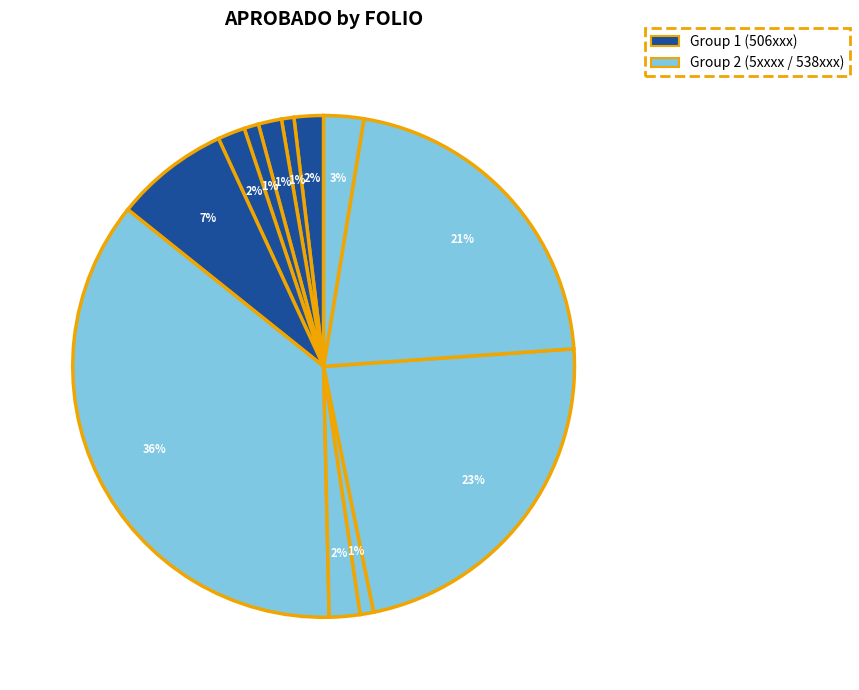

How many slices are in this pie chart?

12